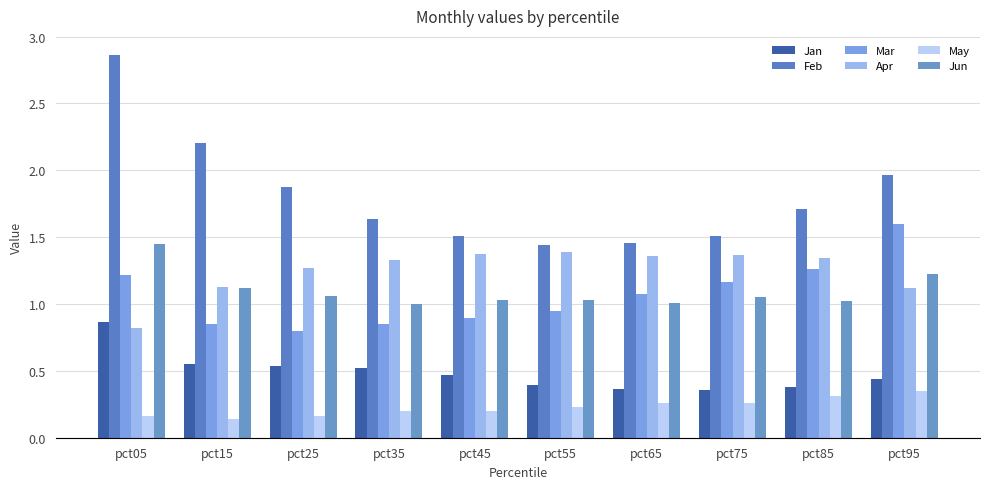

Count the number of data series in this chart.

6